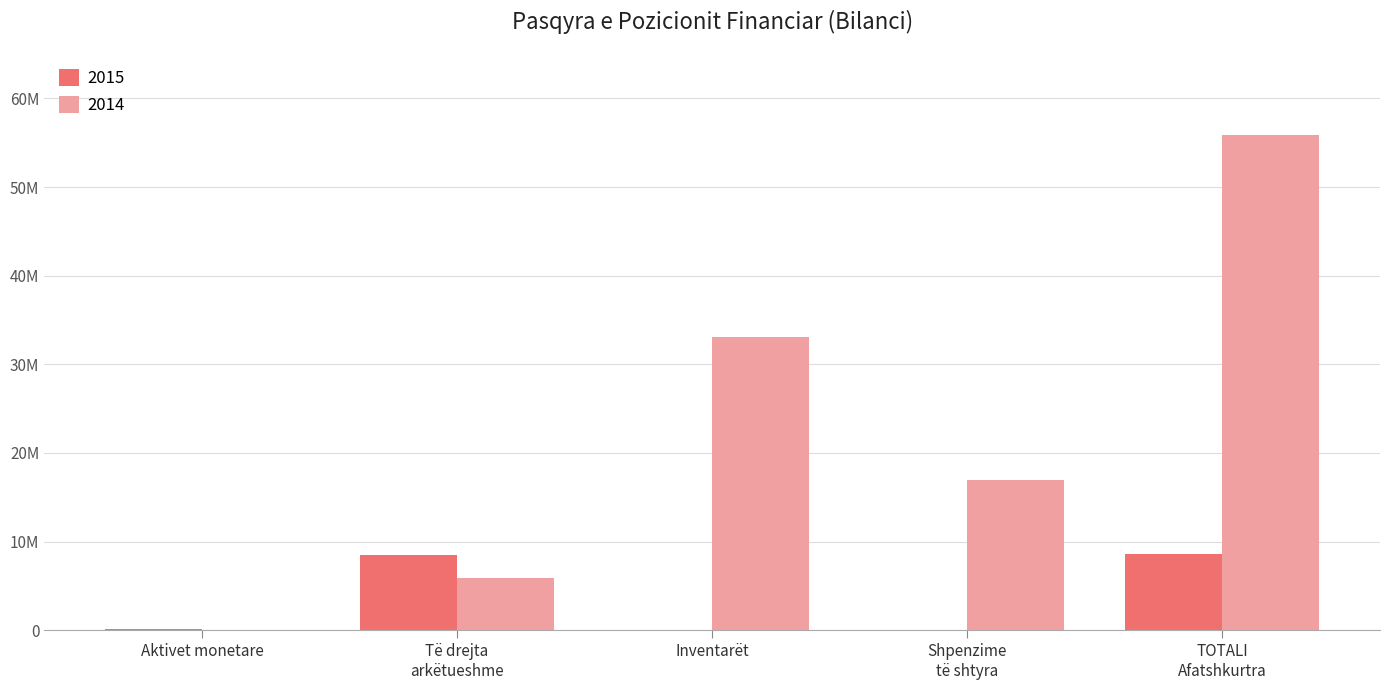

What are all the series names shown in the legend?

2015, 2014